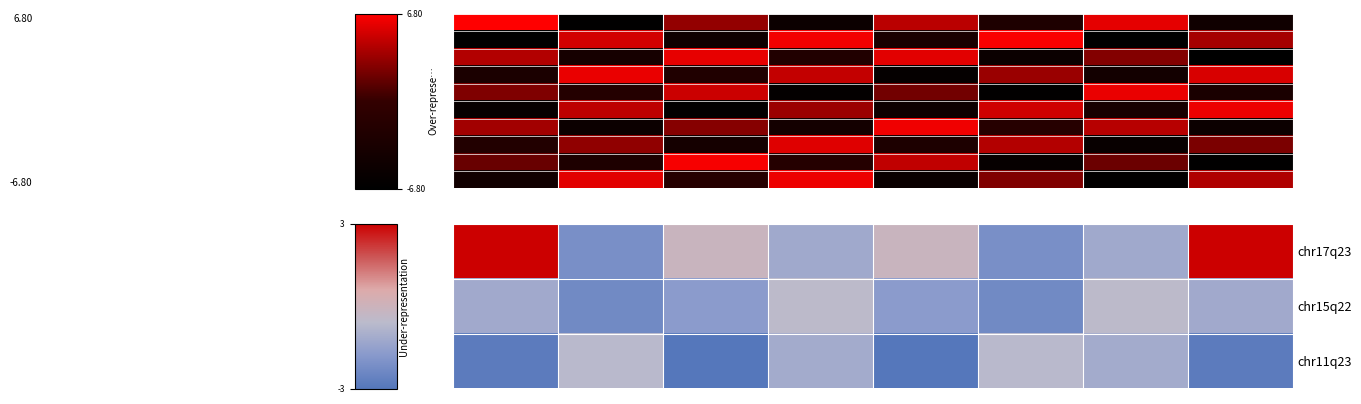

At how many categories does at least one series exceed -1?

8